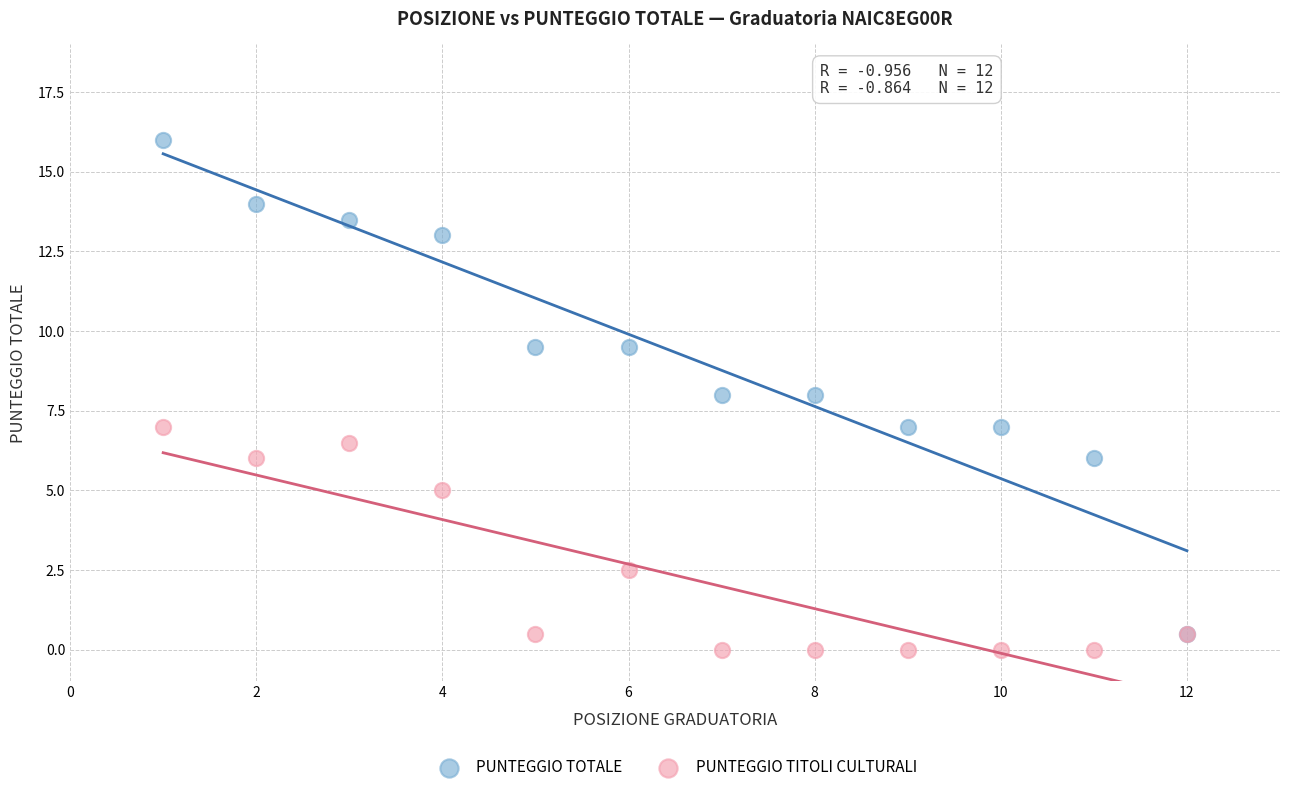

In the PUNTEGGIO TITOLI CULTURALI series, what Y value is closest to 3?

2.5